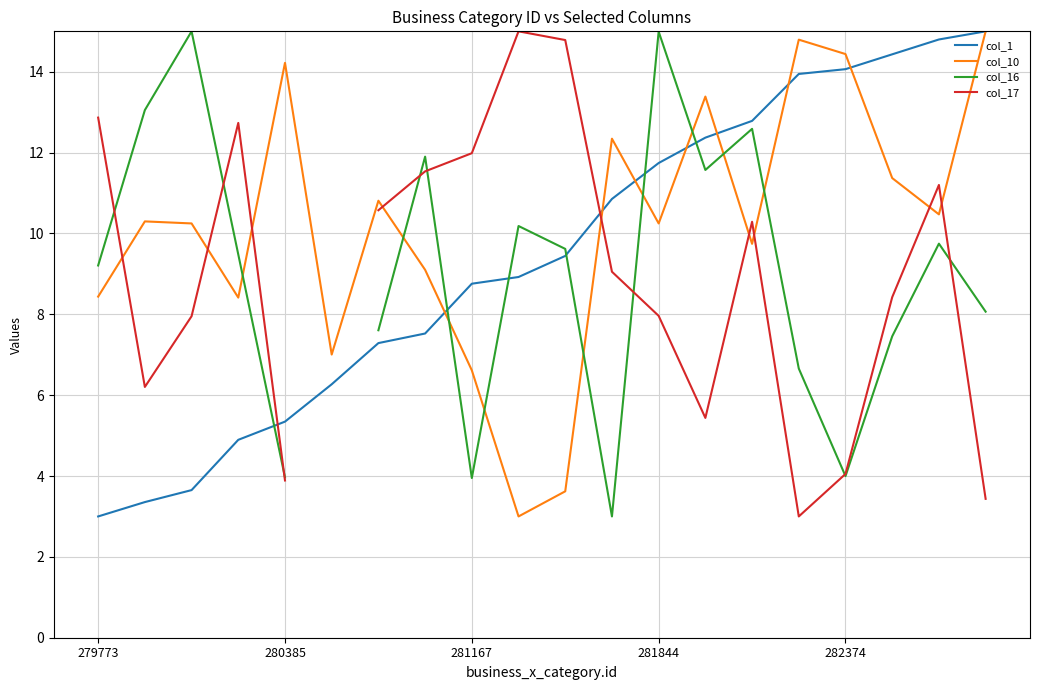

What is the maximum value for col_1?

15.0